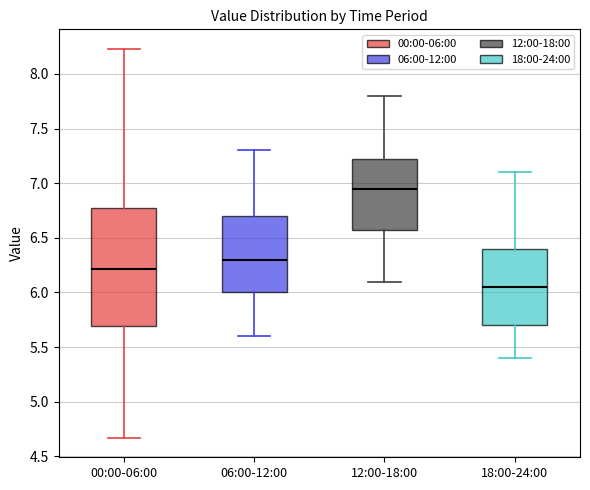

Where does the median line of the box for 18:00-24:00 sit on the y-axis? The values are not printed on the chart, so give them approximately, as read against the axis.

6.05